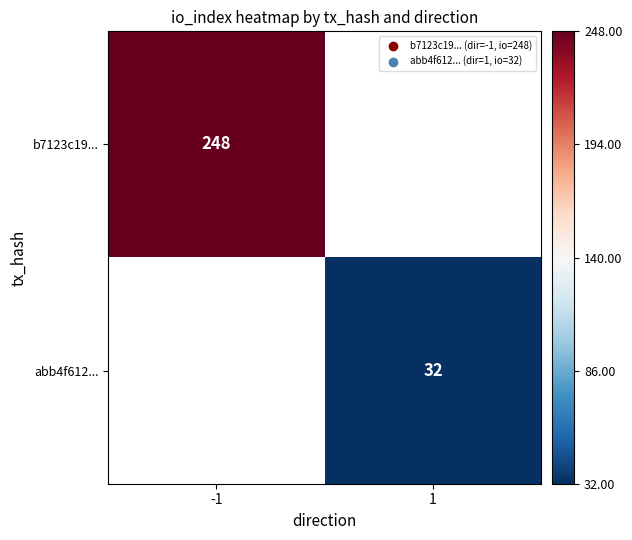

True or false: b7123c19... has a value of 248 at -1.

True